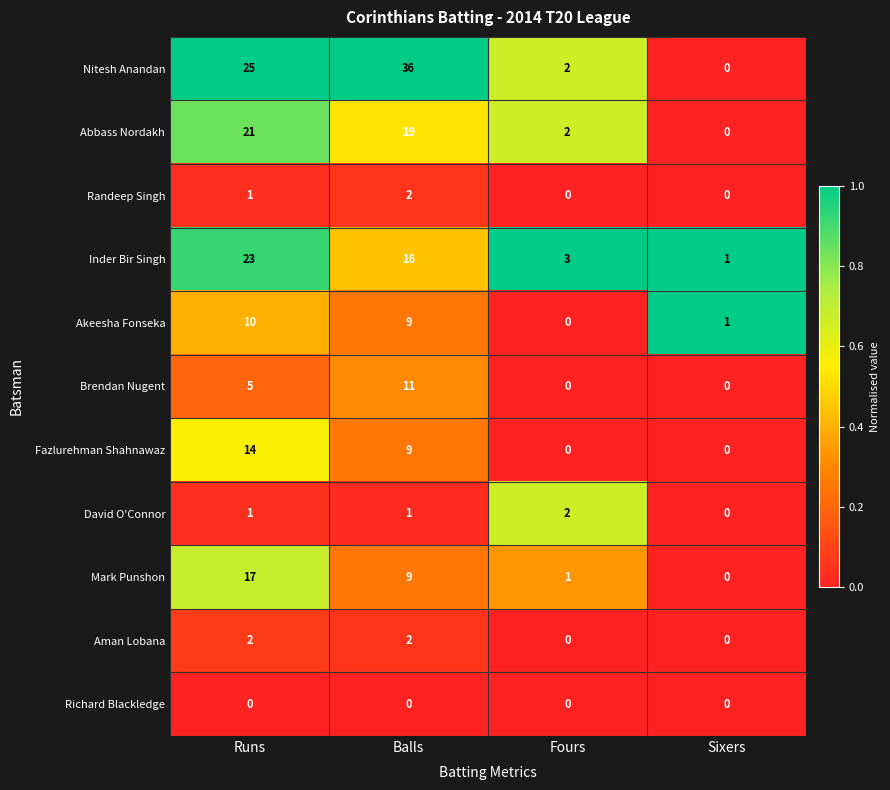

What is the difference between the maximum and minimum values in the Inder Bir Singh series?

22